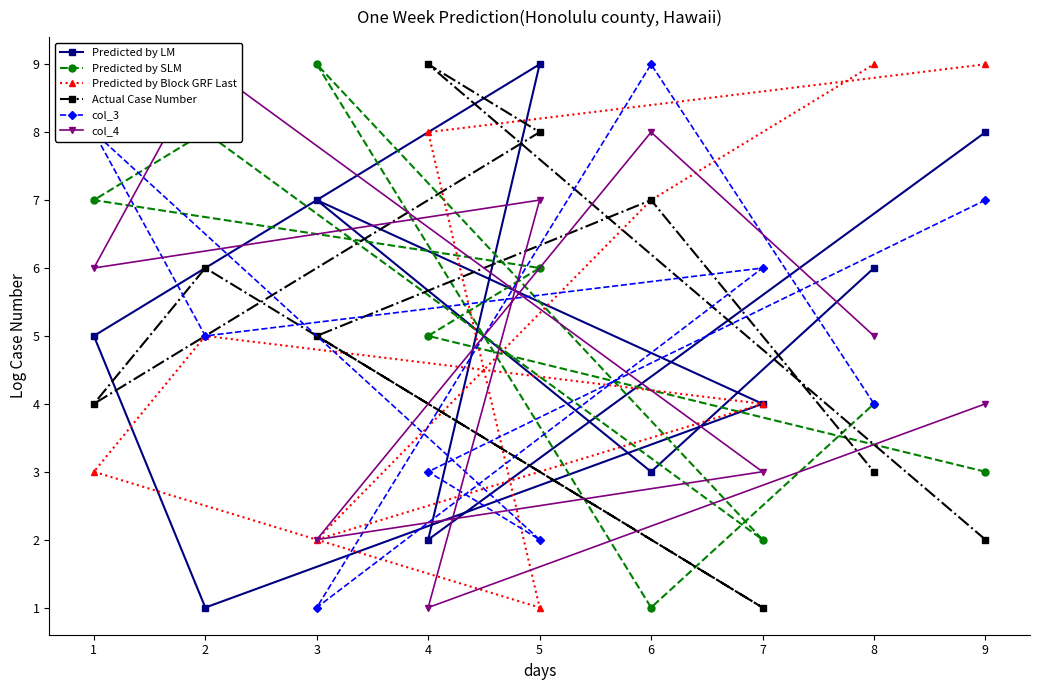

The Predicted by LM series shows 1 at 4. True or false?

False